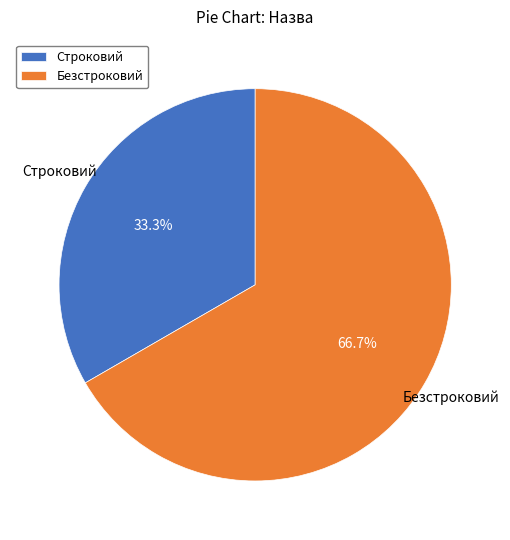

To the nearest percent, what is the difference between the largest and smallest slice percentages?

33%